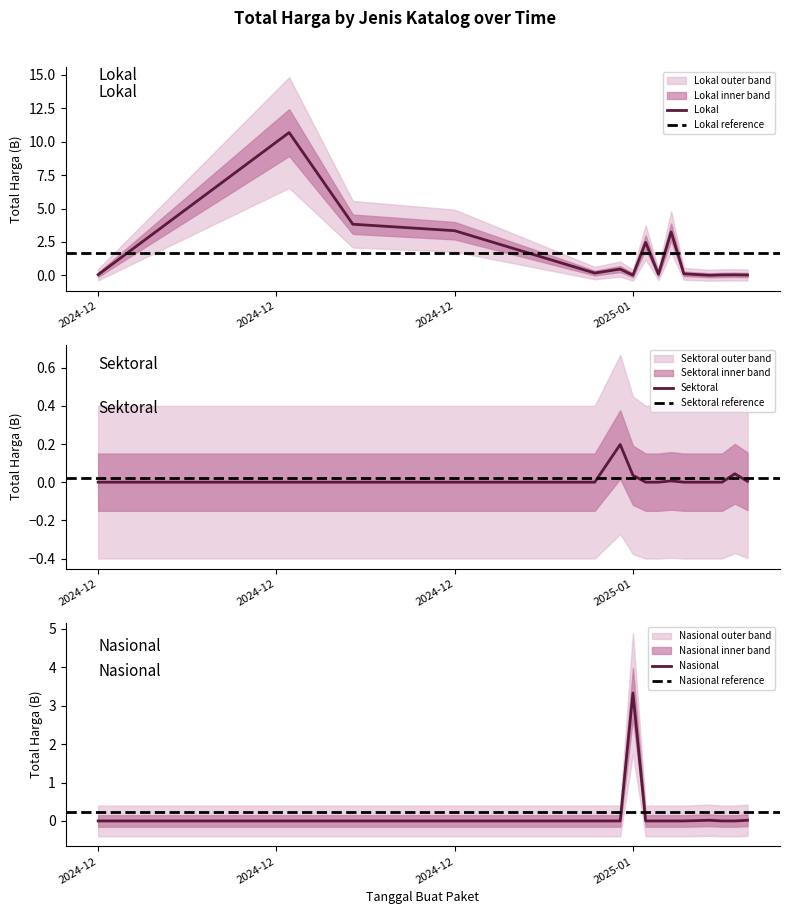

How many times do Lokal and Sektoral cross each other?

2